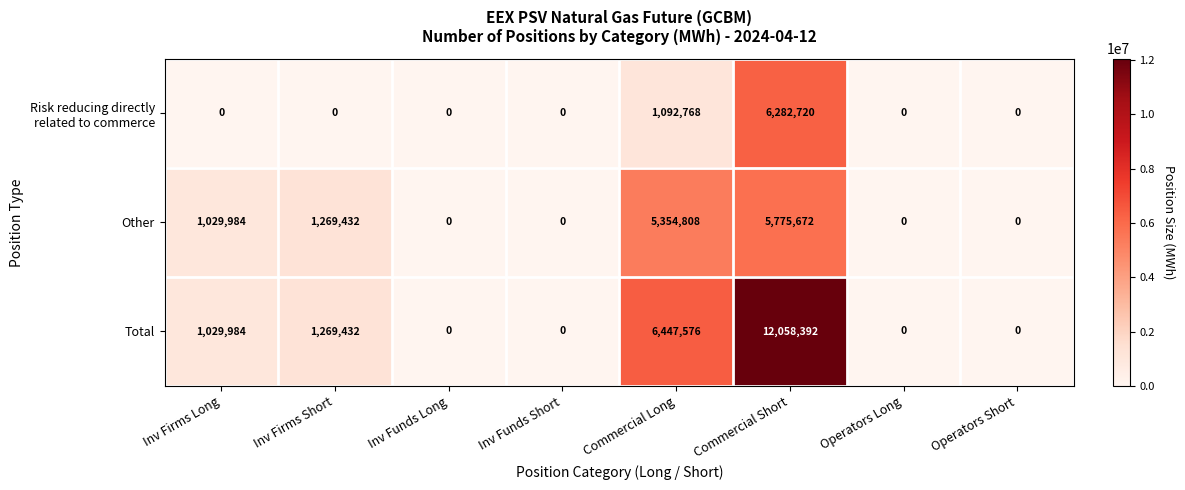

Which series has the largest range (max minus min)?

Total